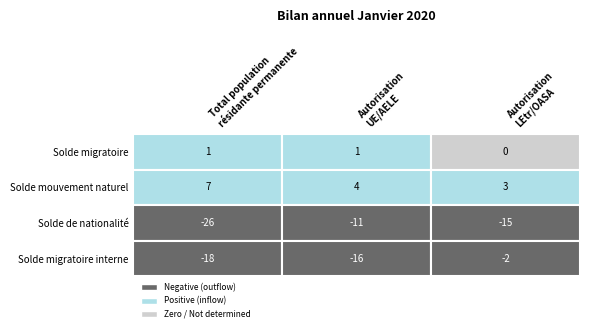

Which series has the widest spread of values?

Solde migratoire interne